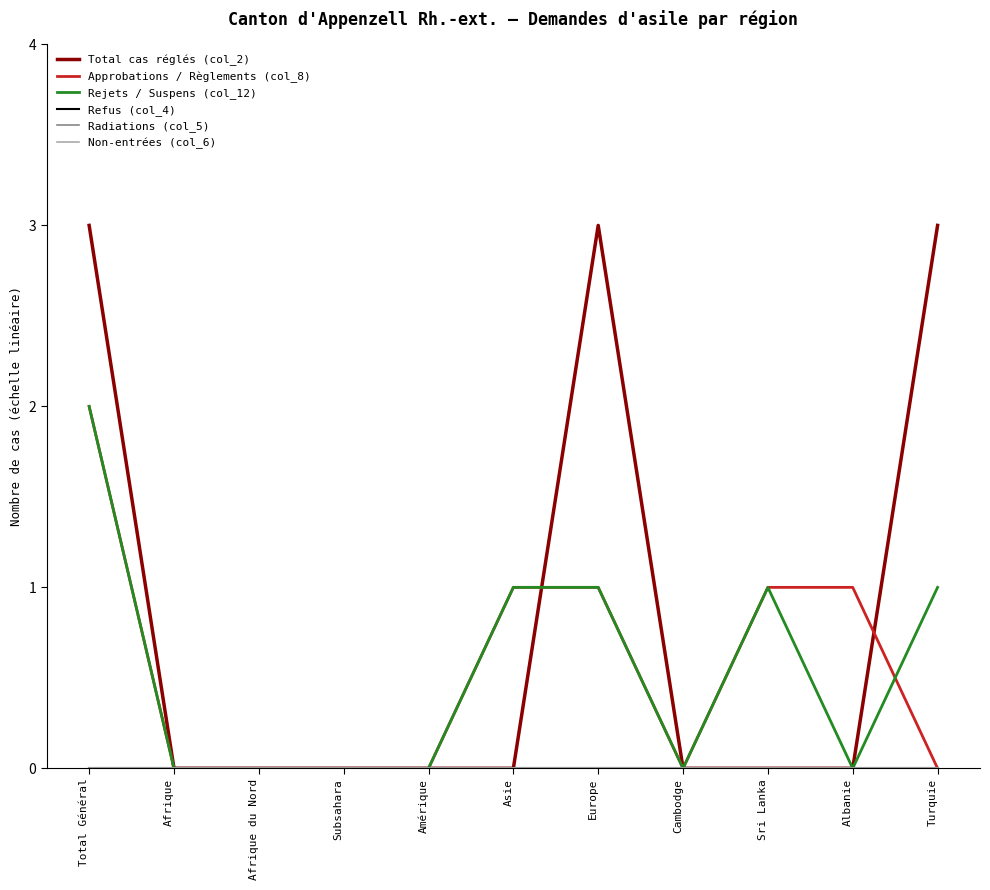

Does the chart have visible grid lines?

No